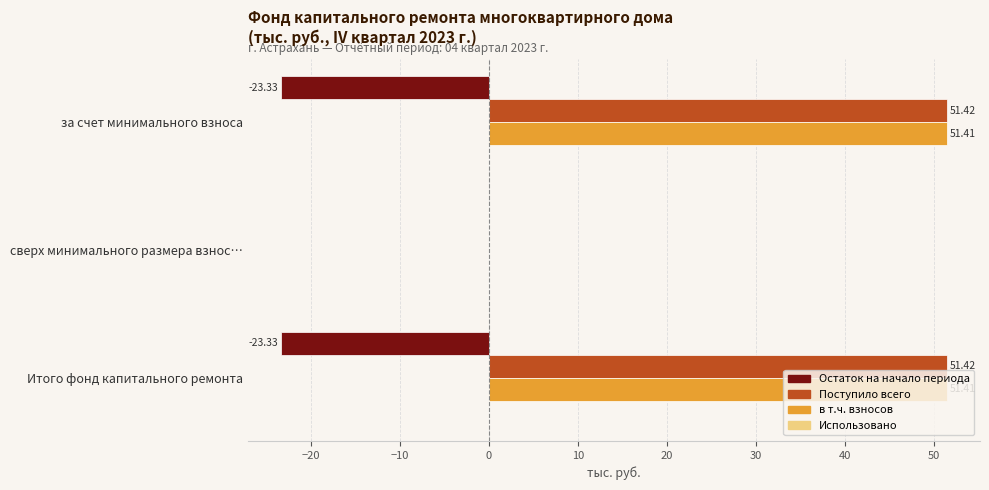

Where is Поступило всего nearest to the value 25?

сверх минимального размера взнос…